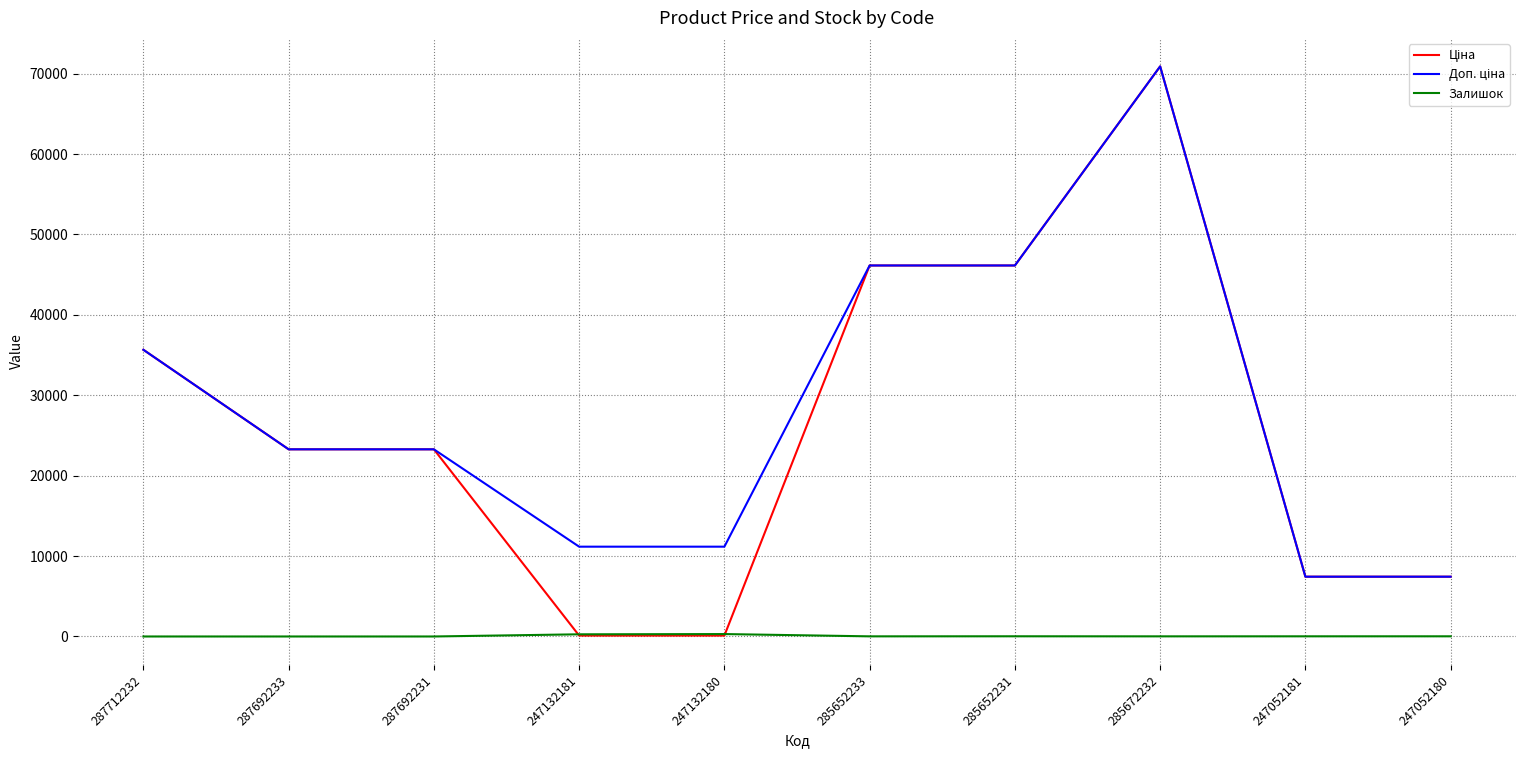

Which category has the highest value across all series?

285672232